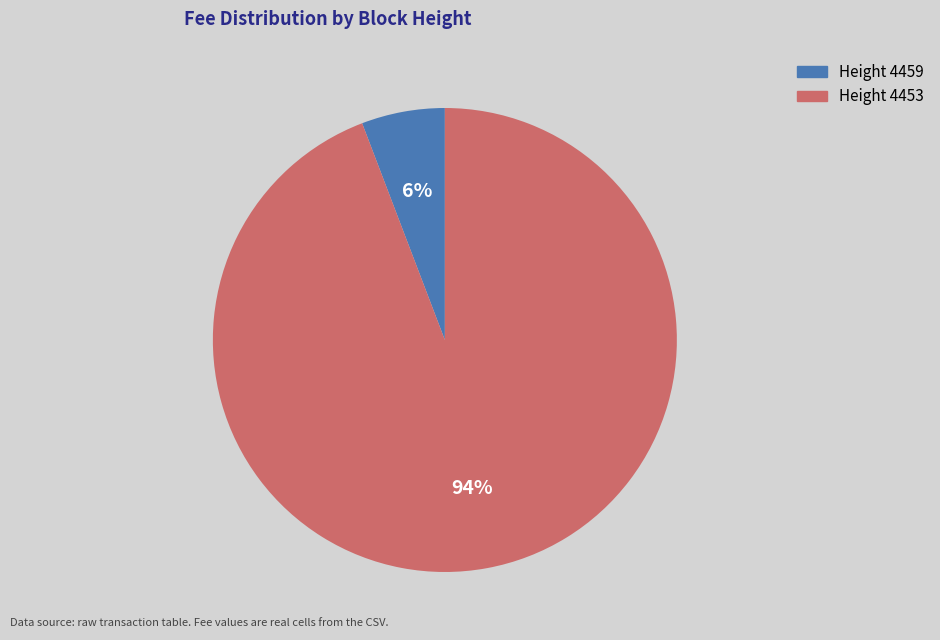

To the nearest percent, what is the difference between the largest and smallest slice percentages?

88%